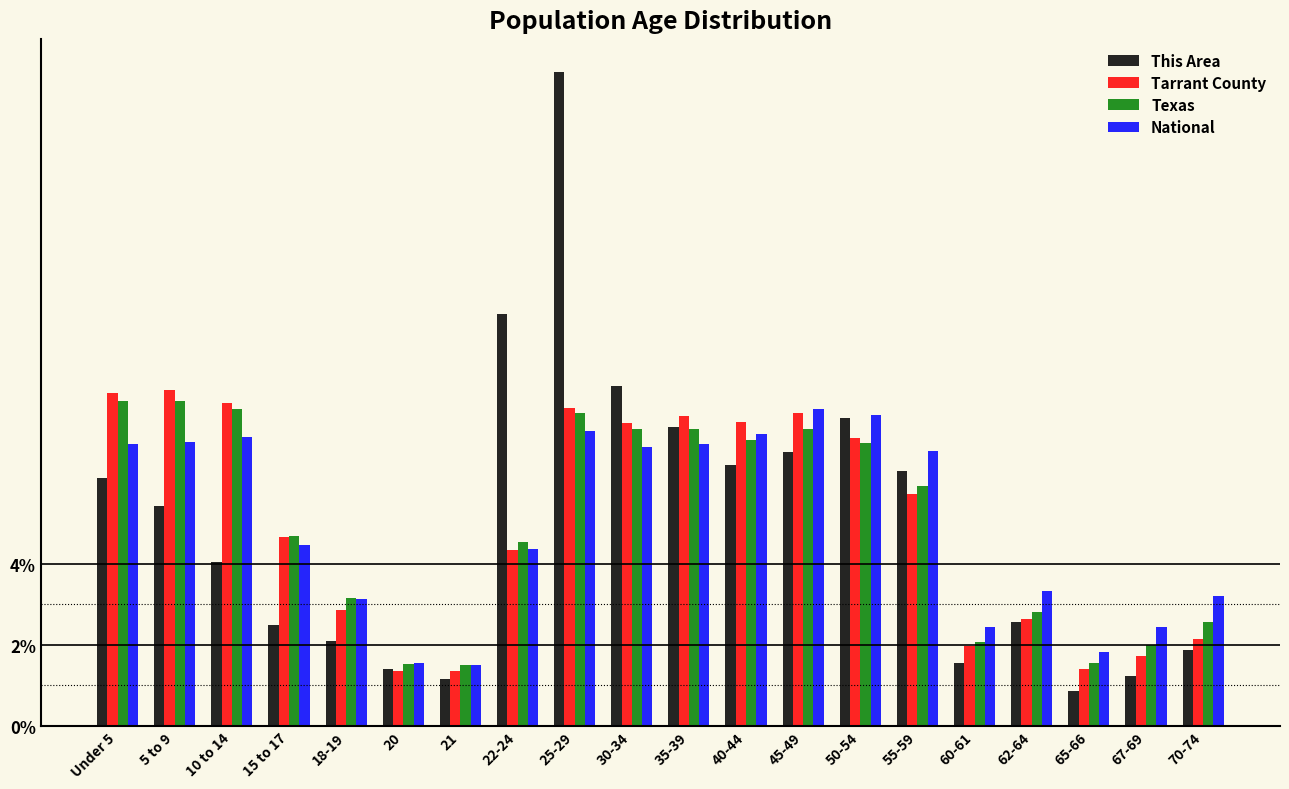

Which series has the largest range (max minus min)?

This Area